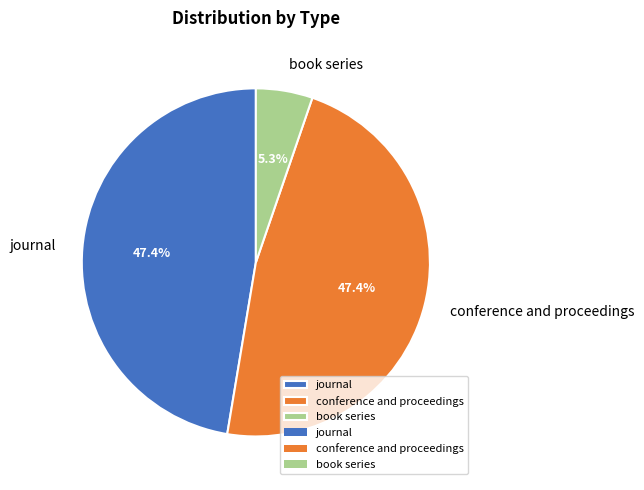

To the nearest percent, what is the difference between the journal and book series slice percentages?

42%